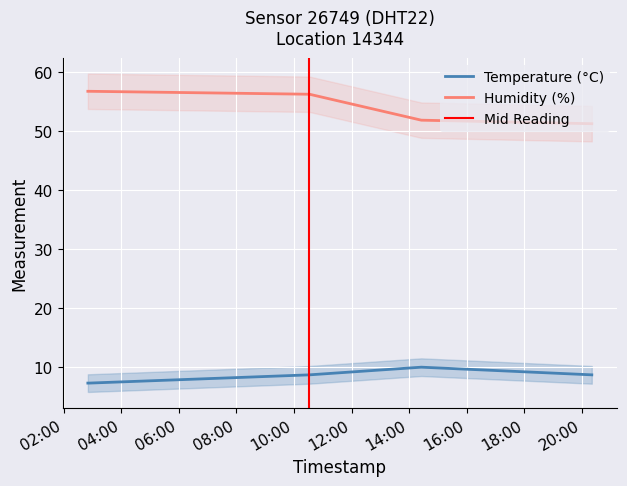

True or false: humidity has more than 1 interior local peaks.

False